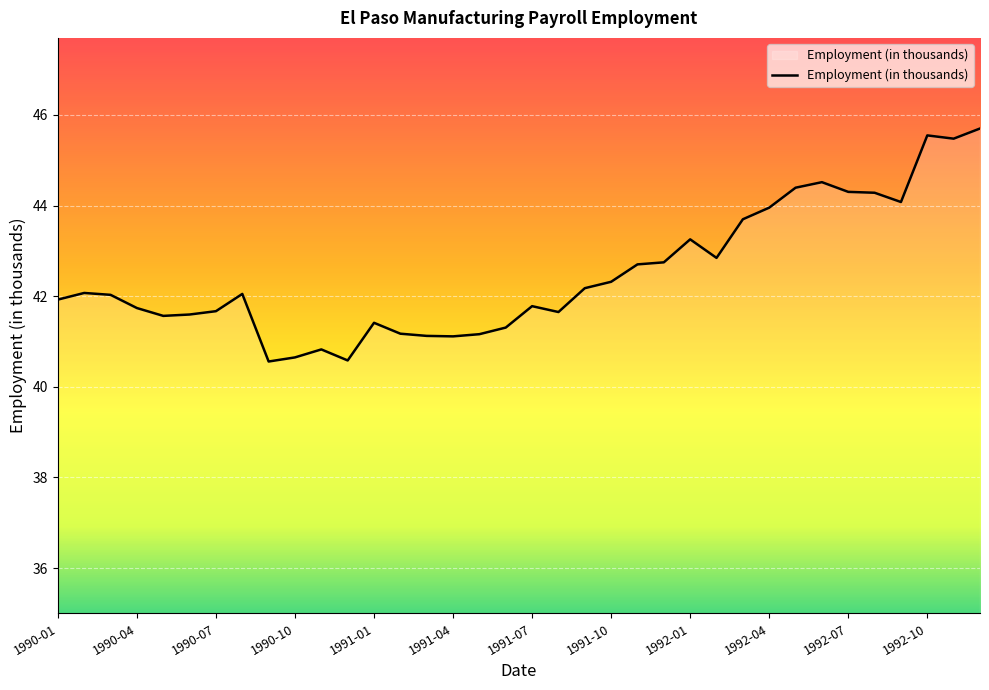

Which category has the highest value across all series?

1992-12